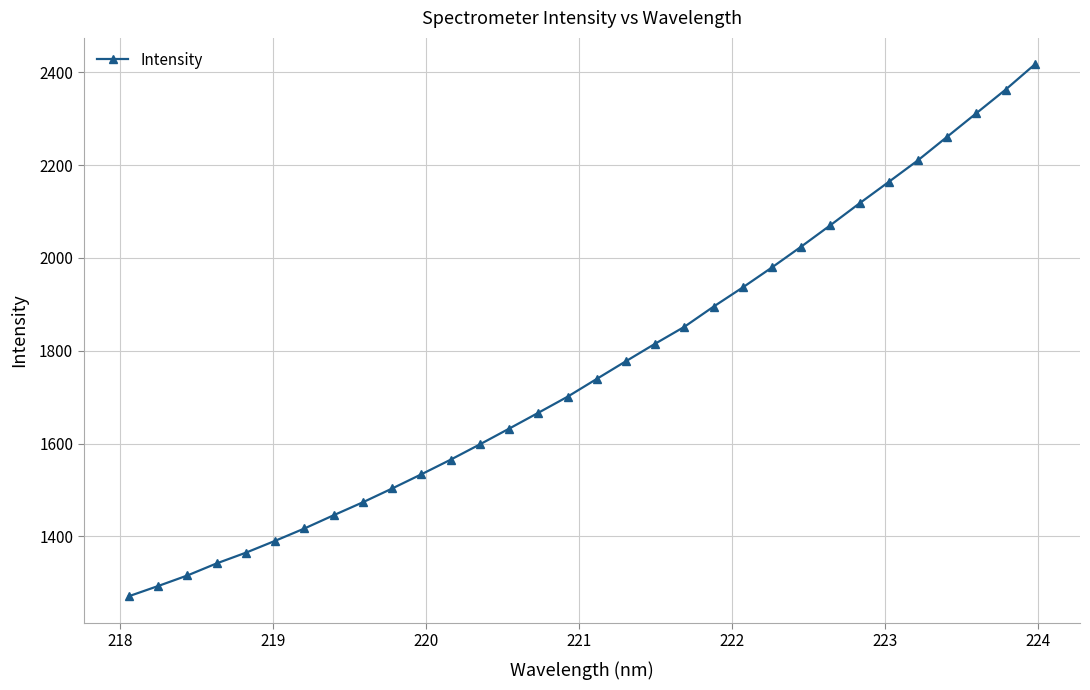

What is the greatest value displayed?

2416.6